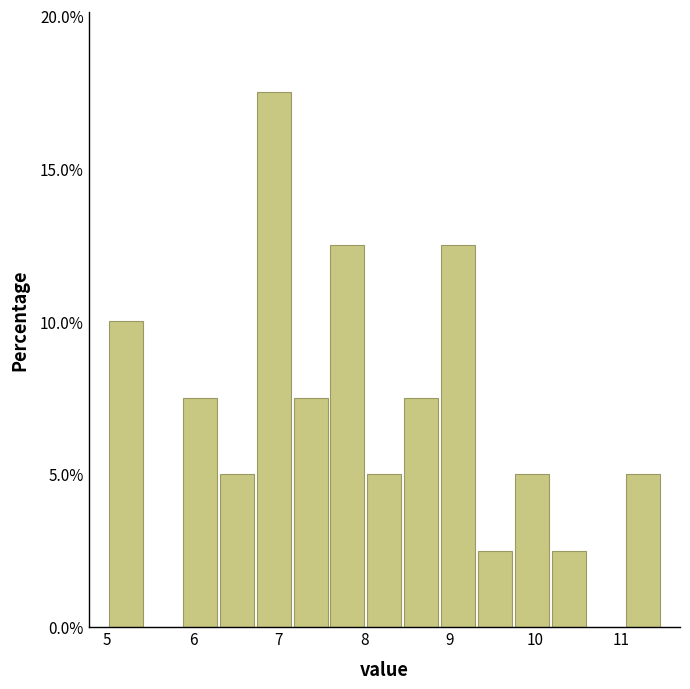

Which range on the x-axis has the tallest bar?

6.7 to 7.2